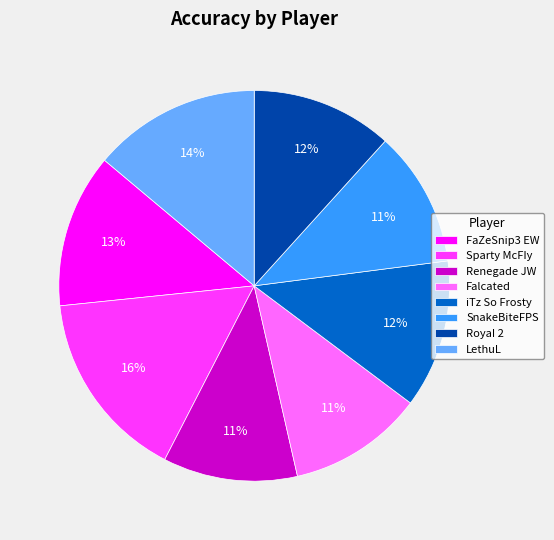

How many segments does this pie chart have?

8